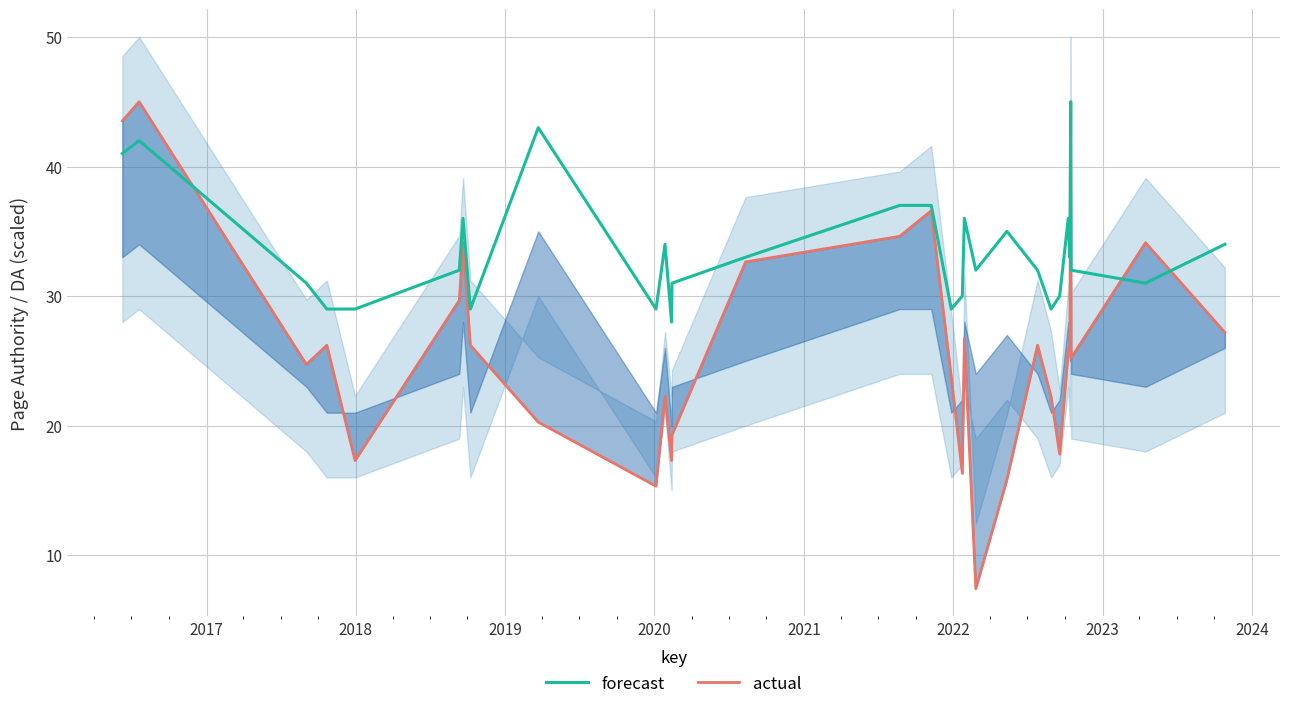

Reading right to left, list all the values displayed in this chart.

forecast: 34.0	31.0	32.0	45.0	33.0	36.0	30.0	29.0	32.0	35.0	32.0	36.0	30.0	29.0	37.0	37.0	33.0	31.0	28.0	34.0	29.0	43.0	29.0	36.0	32.0	29.0	29.0	31.0	42.0	41.0
actual: 27.2	34.1	25.2	45.0	26.2	25.7	17.8	22.3	26.2	15.8	7.4	26.7	16.3	23.7	36.6	34.6	32.6	19.3	17.3	22.3	15.3	20.3	26.2	34.1	29.7	17.3	26.2	24.7	45.0	43.5